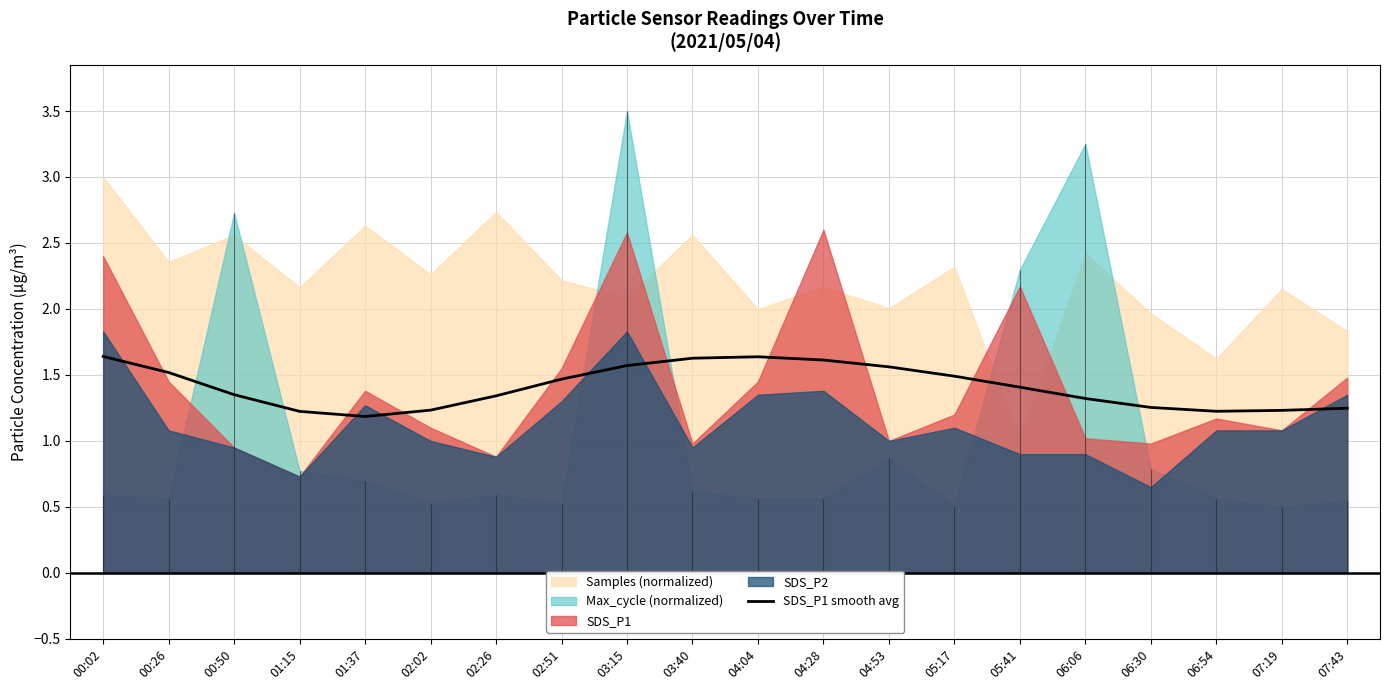

Reading left to right, list all the values displayed in this chart.

00:02=1.6	00:26=1.5	00:50=1.4	01:15=1.2	01:37=1.2	02:02=1.2	02:26=1.3	02:51=1.5	03:15=1.6	03:40=1.6	04:04=1.6	04:28=1.6	04:53=1.6	05:17=1.5	05:41=1.4	06:06=1.3	06:30=1.3	06:54=1.2	07:19=1.2	07:43=1.2